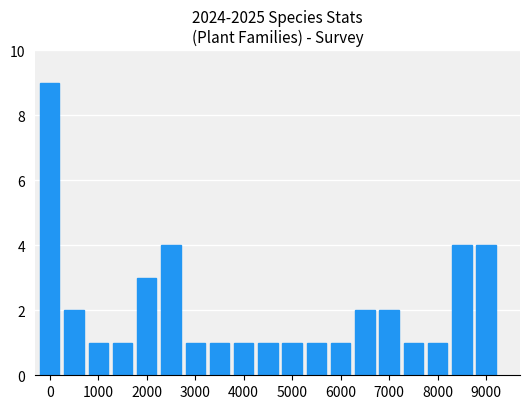

How many bars are there in total?

19